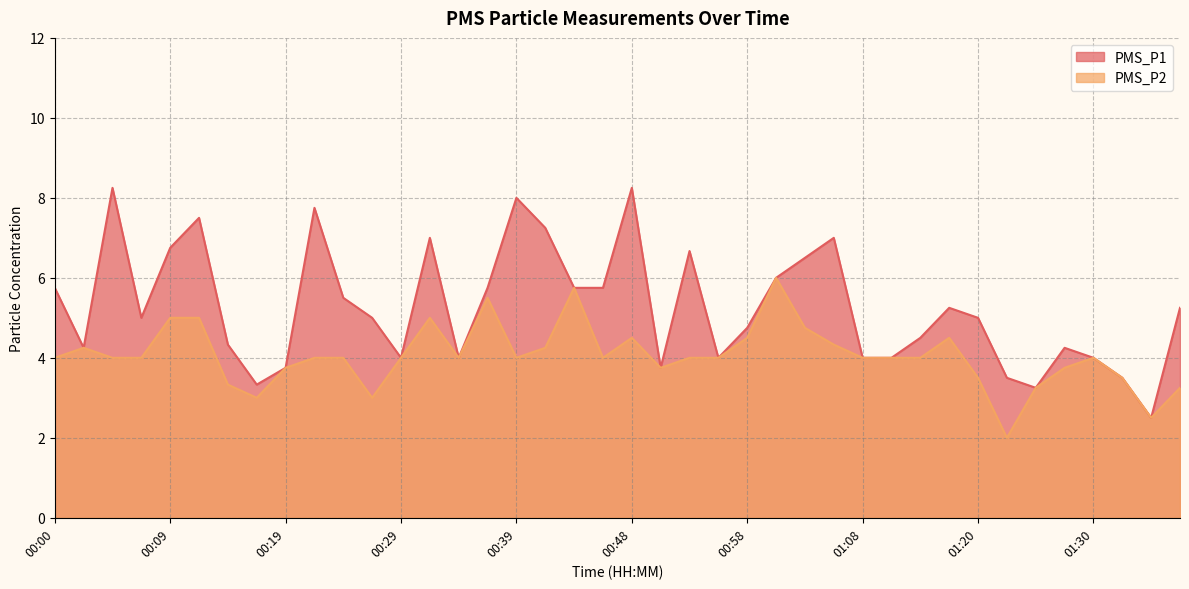

List the series in order of their peak value, highest first.

PMS_P1, PMS_P2